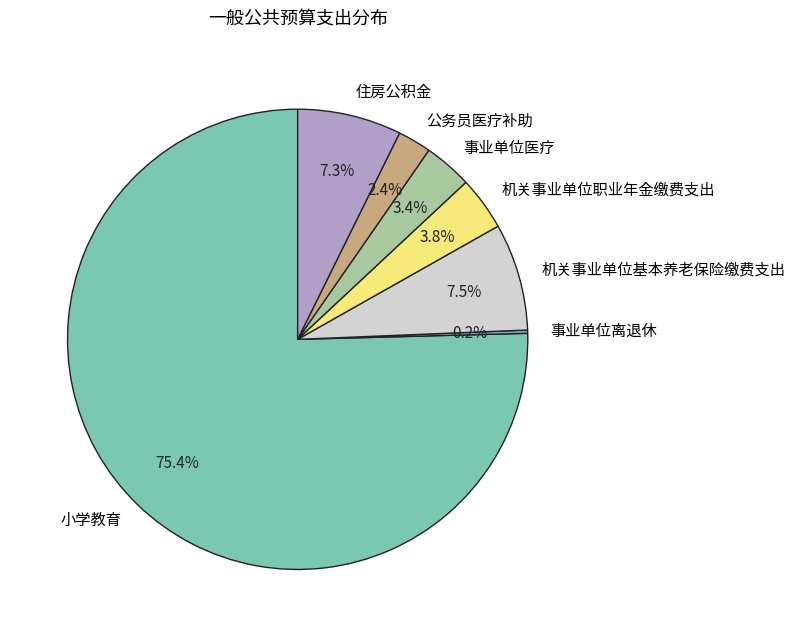

What percentage is the 机关事业单位职业年金缴费支出 slice, to the nearest percent?

4%